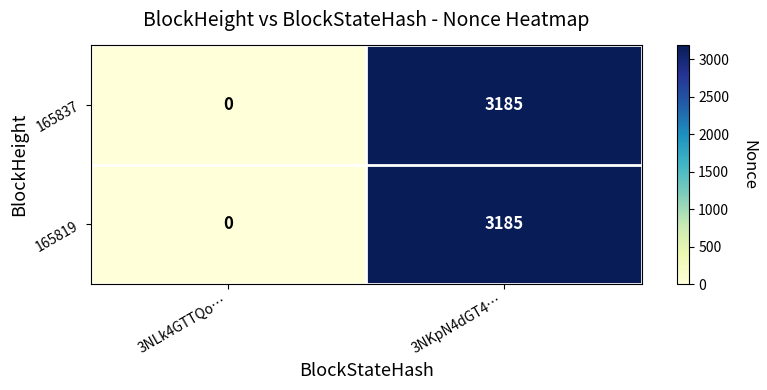

What is the sum of all 165837 values?

3185